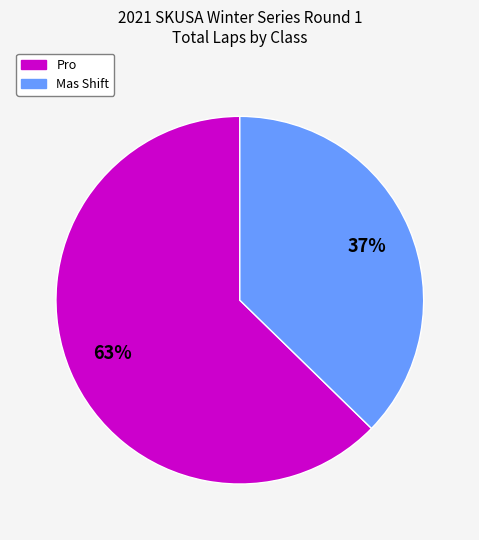

Does any single category account for the majority?

Yes